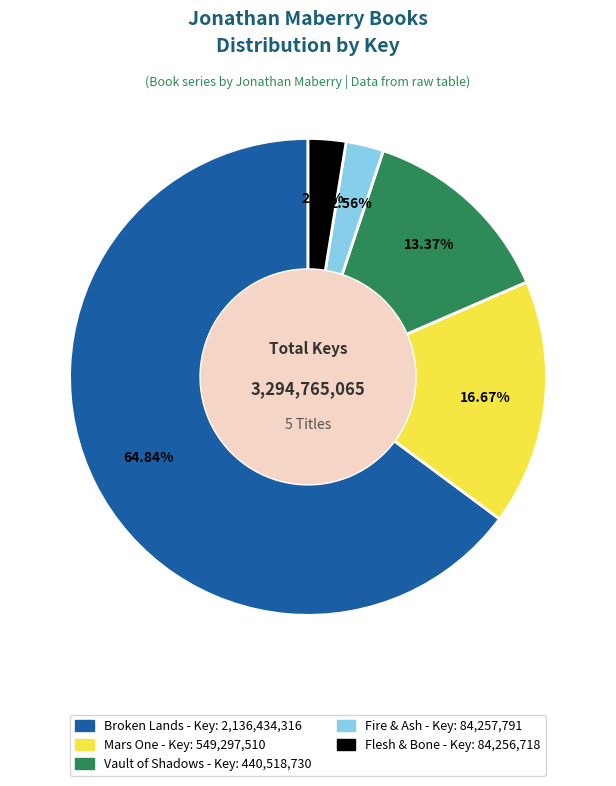

To the nearest percent, what is the average slice percentage?

20%